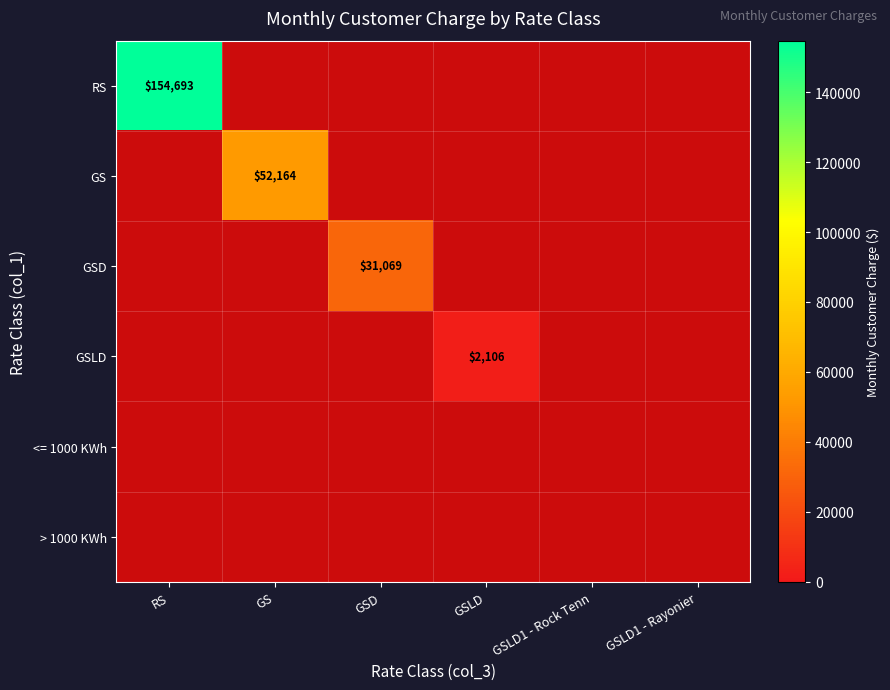

Which has a higher value, GSD or GSLD?

GSD